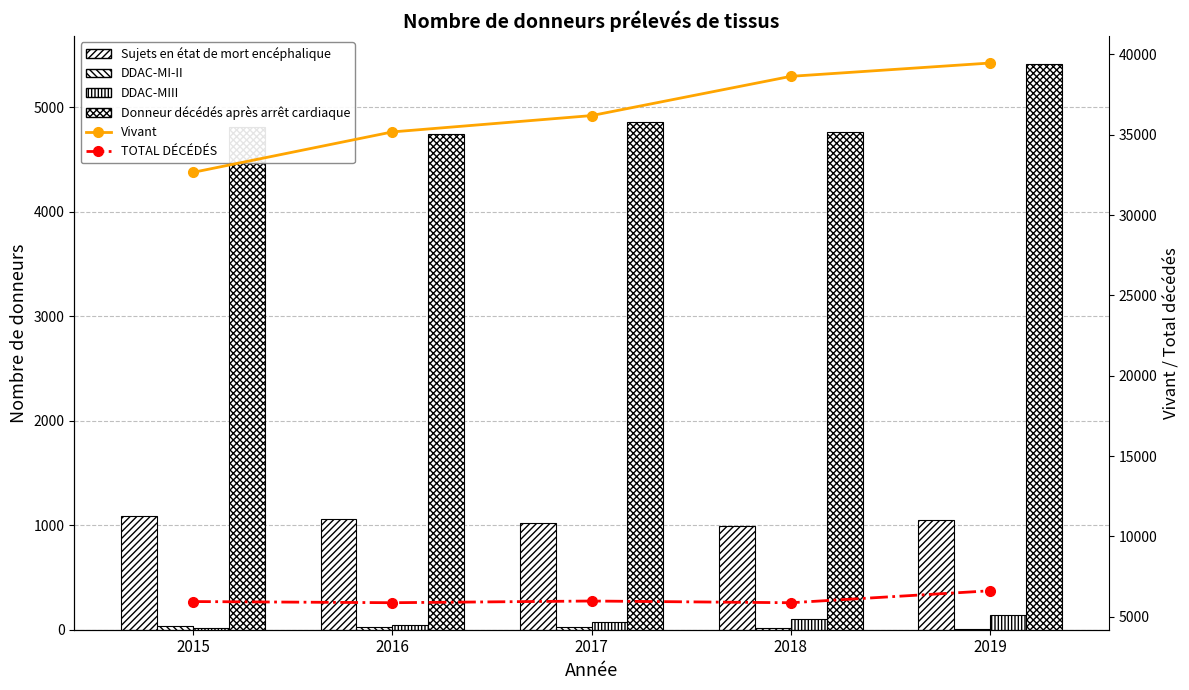

What is the approximate value of TOTAL DÉCÉDÉS at 2017, to the nearest 100?

6000